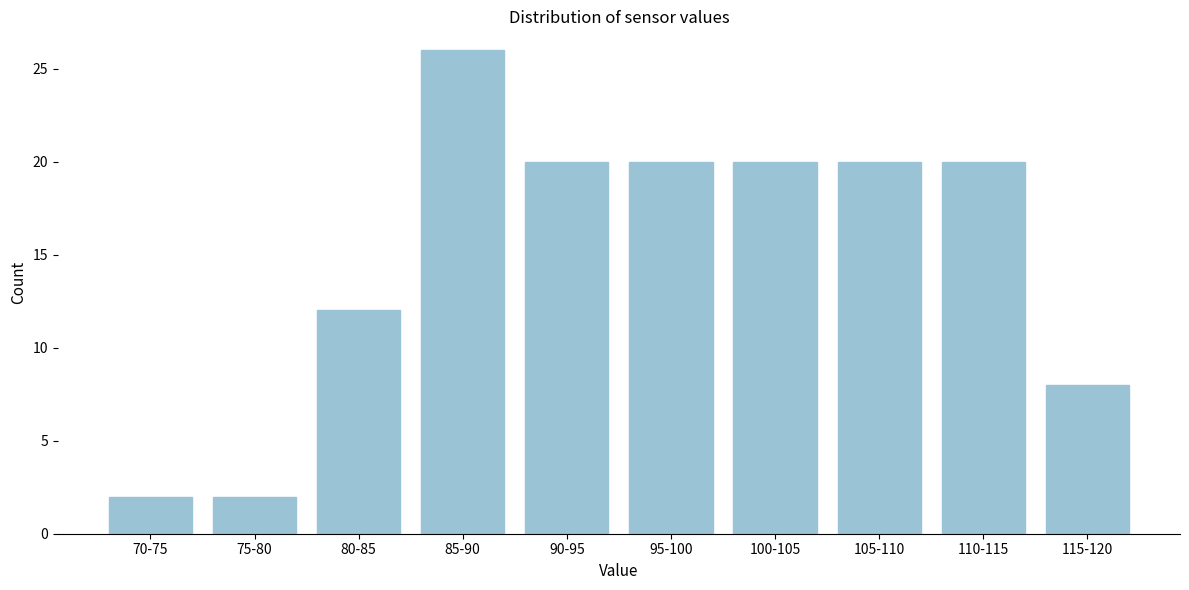

Reading left to right, extract all data points from this chart.

2	2	12	26	20	20	20	20	20	8